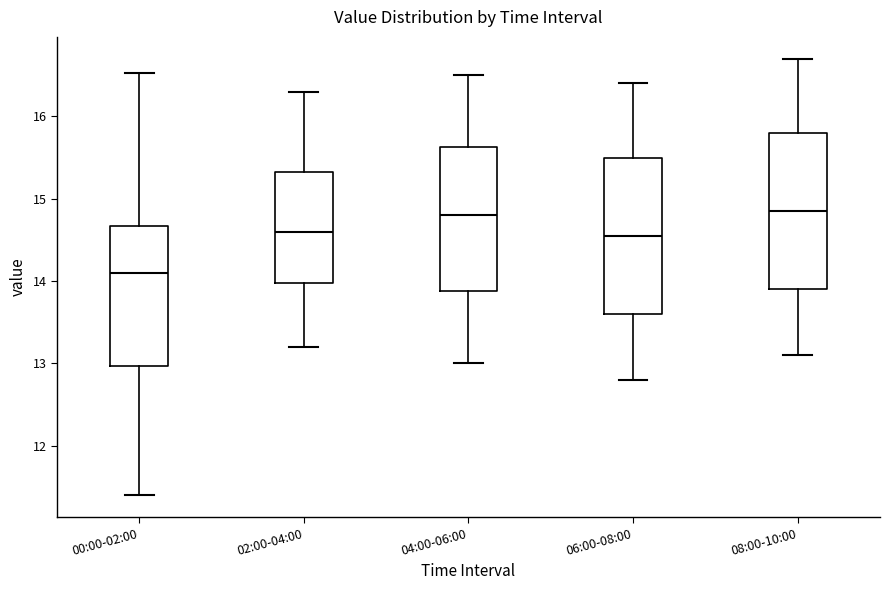

Reading left to right, read every box against the y-axis: the position of its median line, the range the box covers, and the ends of its whiskers. The values are not printed on the chart, so give them approximately, as read against the axis.

00:00-02:00: median 14.1, box 13.0 to 14.7, whiskers 11.4 to 16.5
02:00-04:00: median 14.6, box 14.0 to 15.3, whiskers 13.2 to 16.3
04:00-06:00: median 14.8, box 13.9 to 15.6, whiskers 13.0 to 16.5
06:00-08:00: median 14.6, box 13.6 to 15.5, whiskers 12.8 to 16.4
08:00-10:00: median 14.9, box 13.9 to 15.8, whiskers 13.1 to 16.7